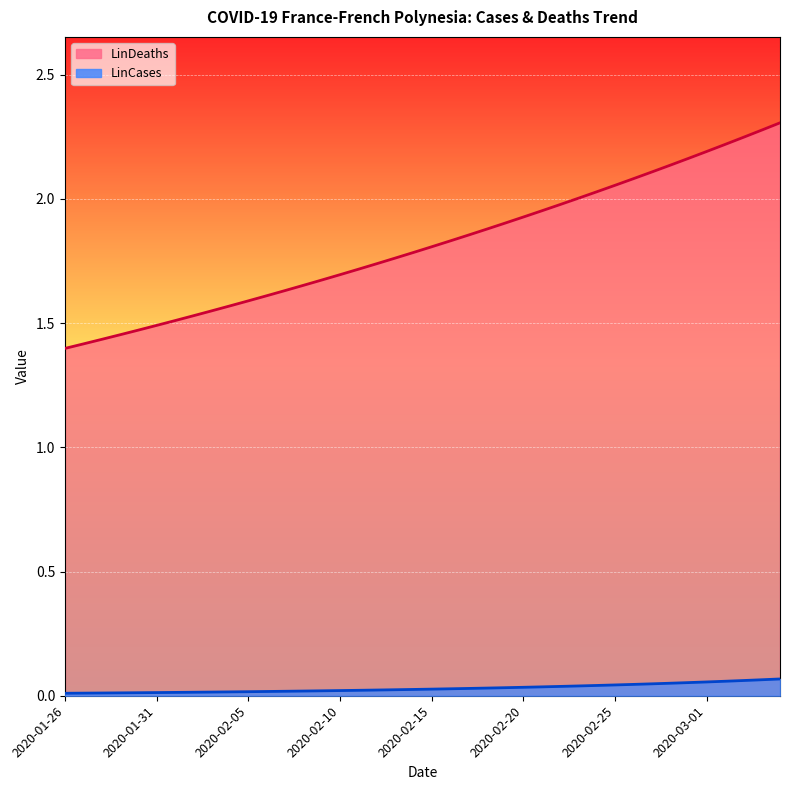

True or false: LinDeaths has a value of 2.2 at 2020-03-03.

True